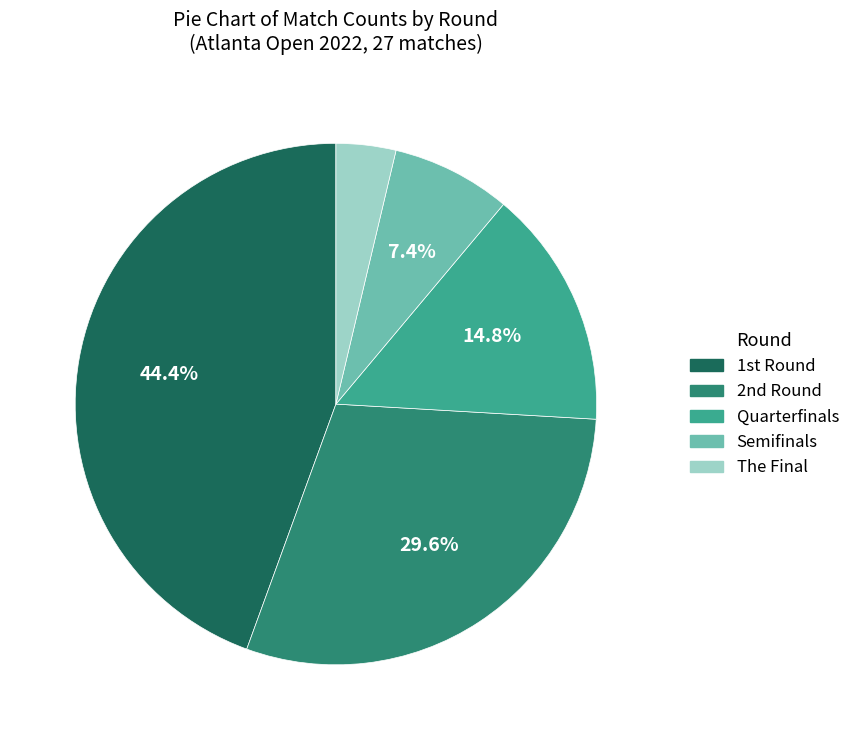

Is there a majority slice in this chart?

No